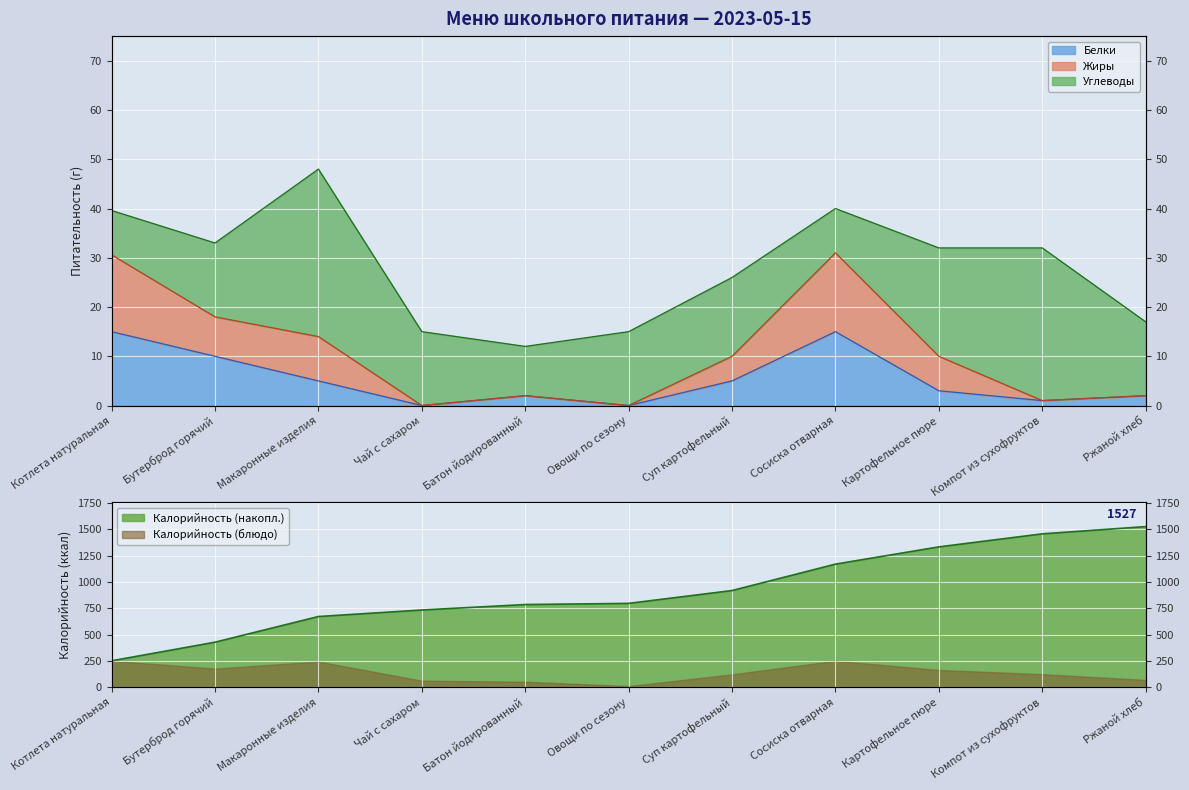

The Белки series shows 8.1 at Сосиска отварная. True or false?

False